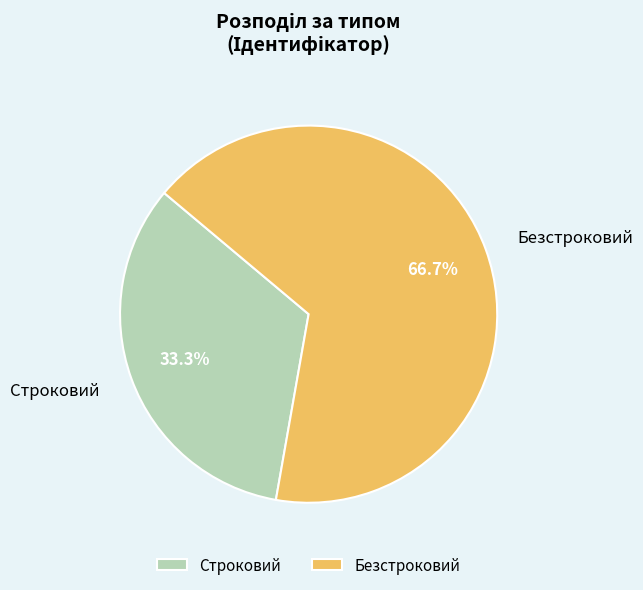

What percentage is NOT represented by Безстроковий?

33.3%